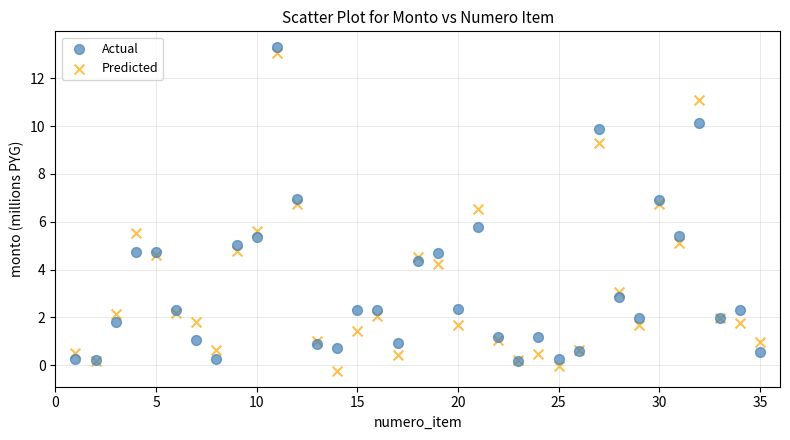

Which series has the widest spread of Y values?

Predicted